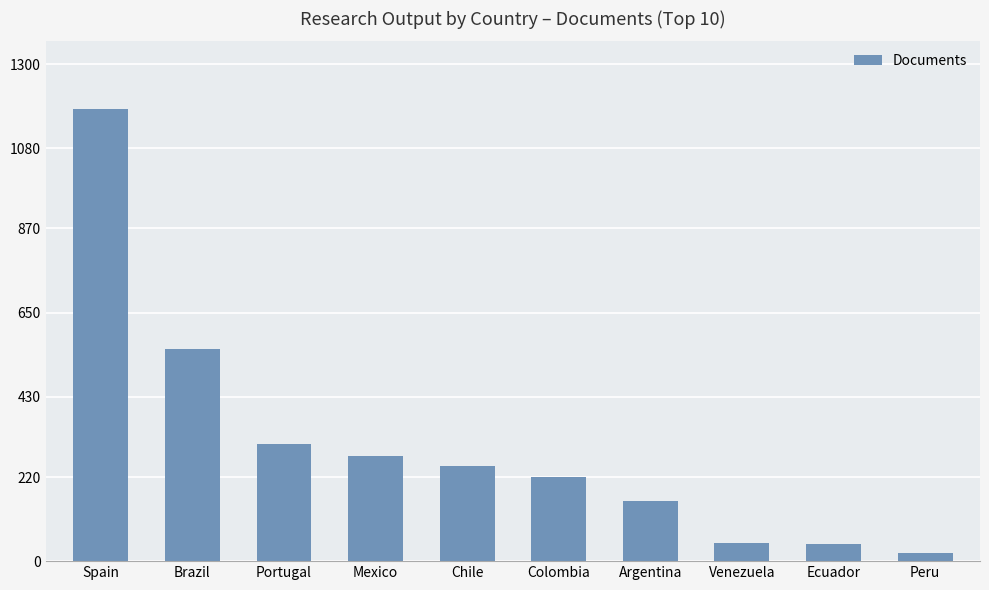

What is the maximum value shown in the chart?

1182